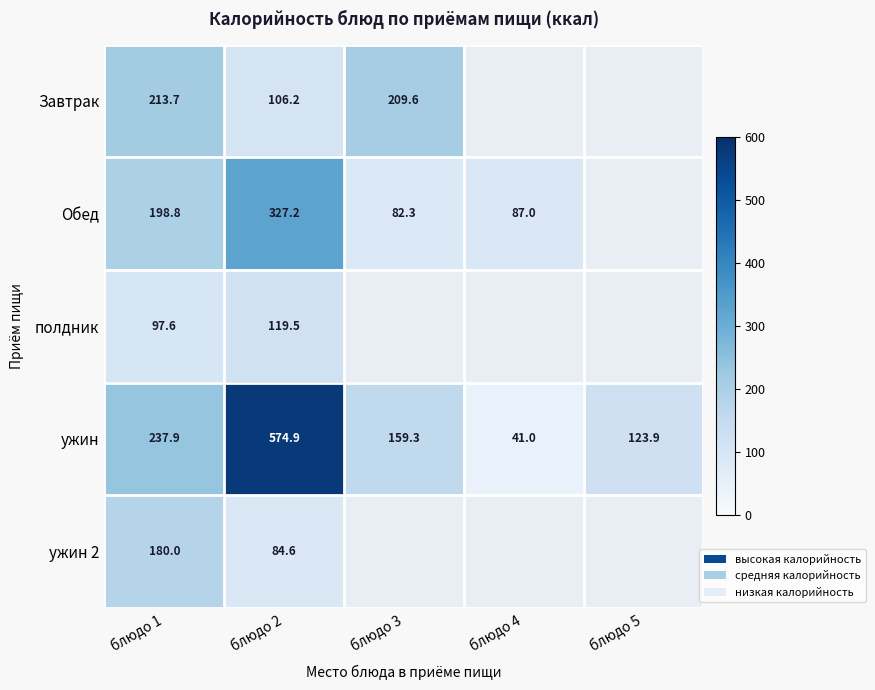

Which label corresponds to the smallest value in the chart?

блюдо 4